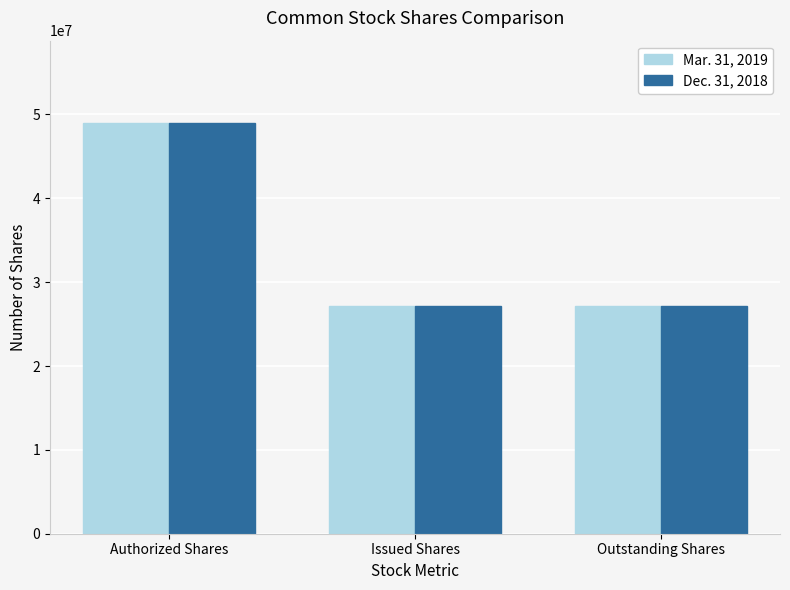

What is the sum of the Mar. 31, 2019 values at Outstanding Shares and Authorized Shares?

76157188